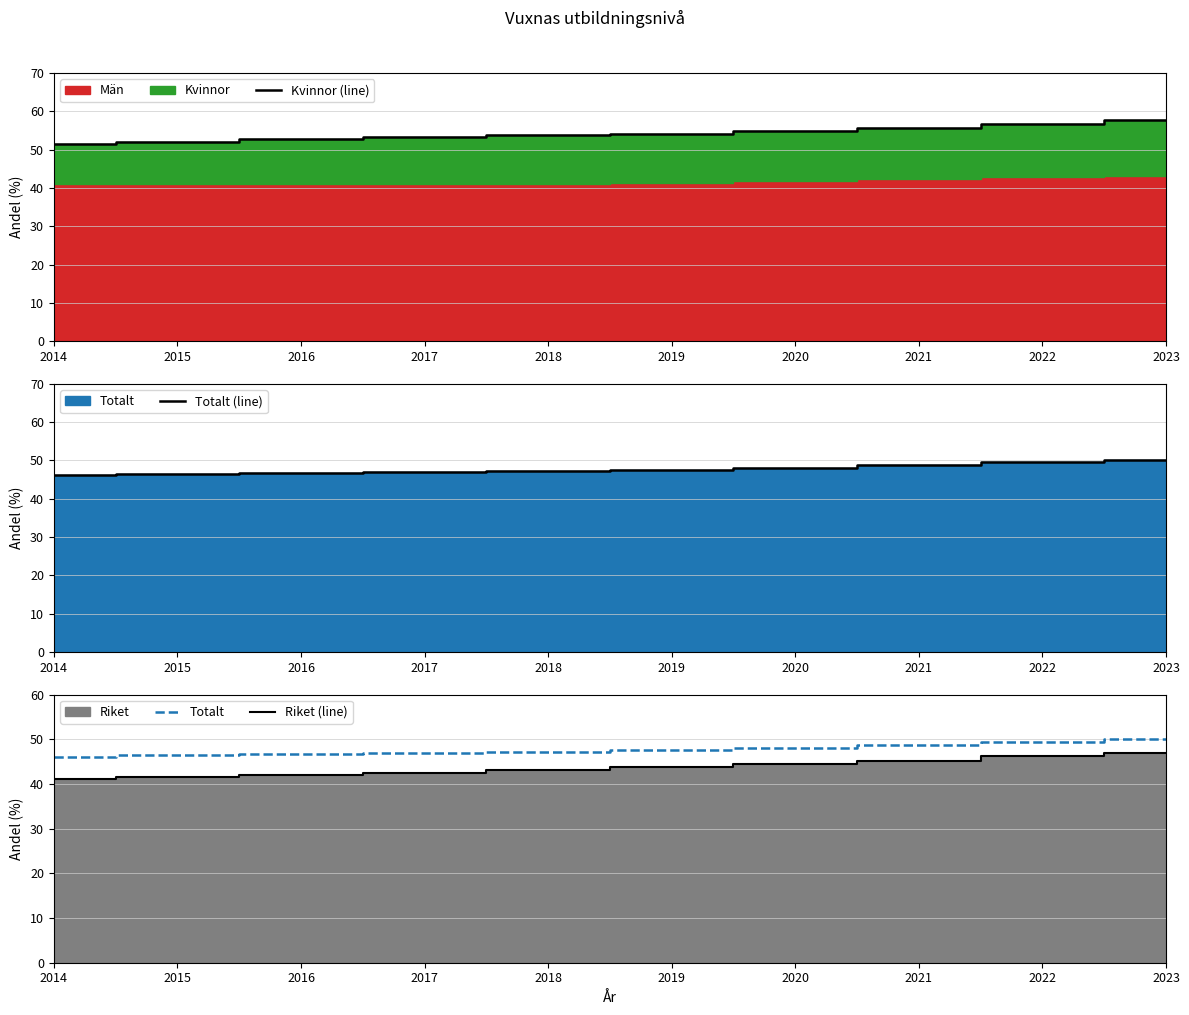

At which category does the chart reach its minimum across all series?

2014